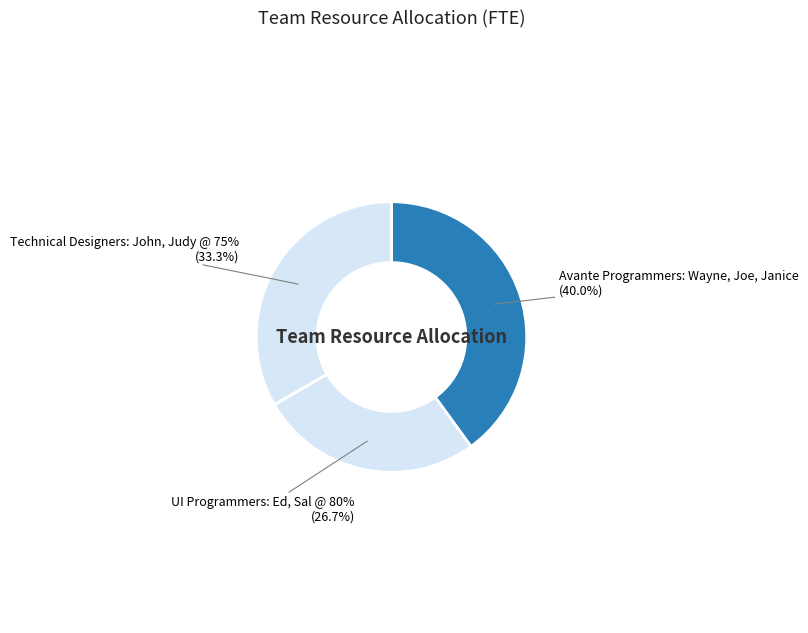

Which has a higher value, Technical Designers: John, Judy @ 75% or UI Programmers: Ed, Sal @ 80%?

Technical Designers: John, Judy @ 75%